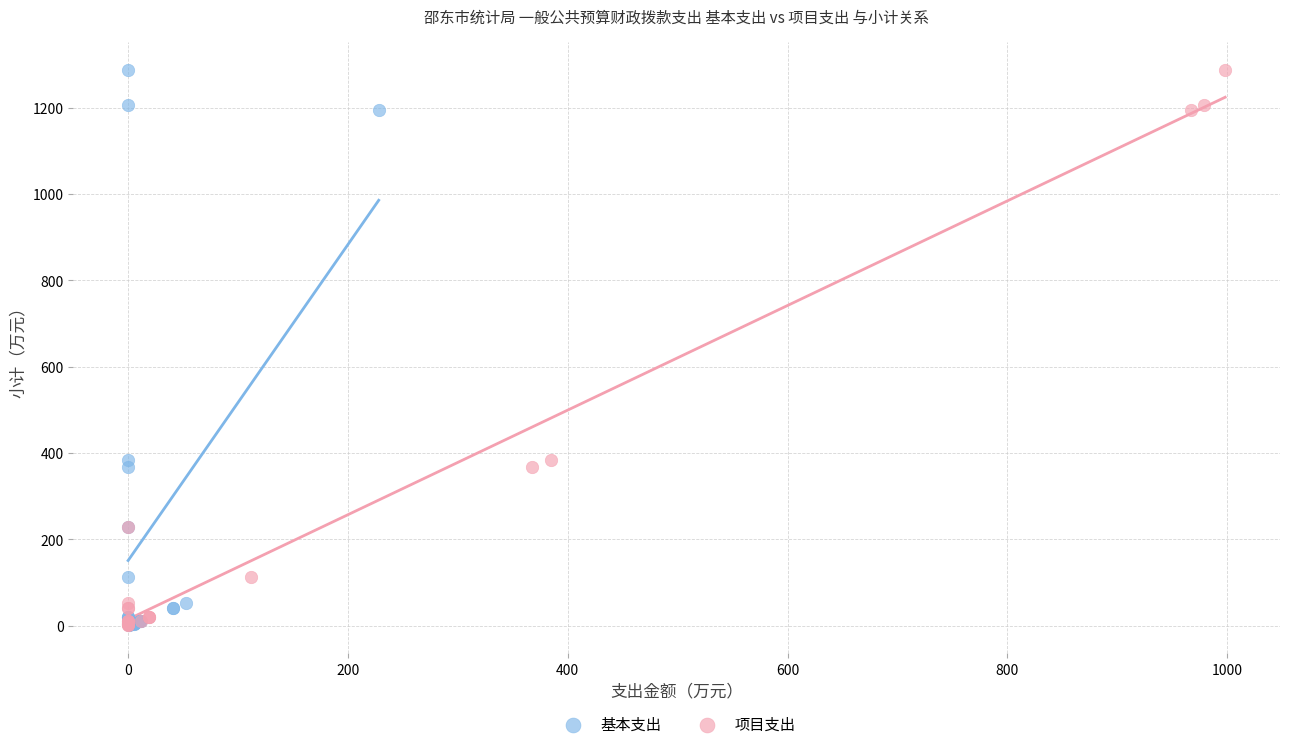

What are all the series names shown in the legend?

基本支出, 项目支出